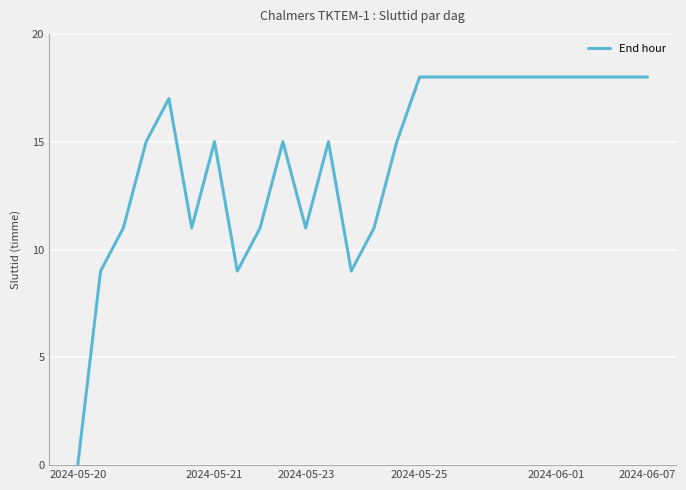

What is the maximum value shown in the chart?

18